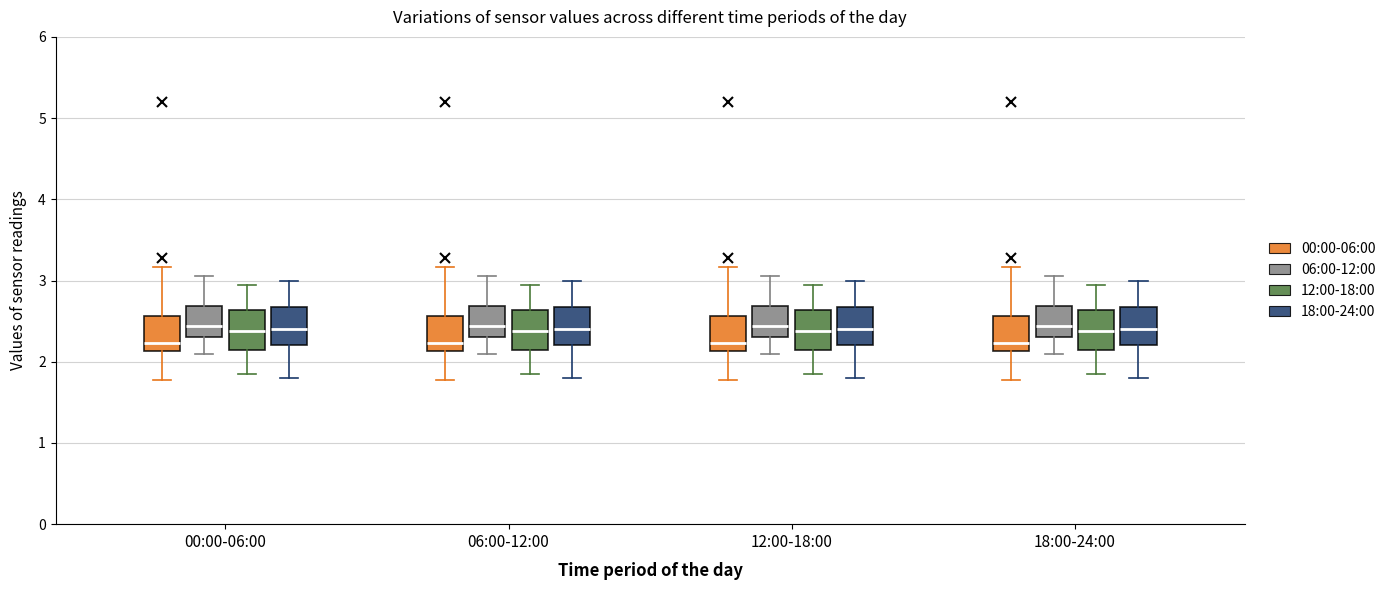

Reading left to right, read every box against the y-axis: the position of its median line, the range the box covers, and the ends of its whiskers. The values are not printed on the chart, so give them approximately, as read against the axis.

00:00-06:00 (00:00-06:00): median 2.2, box 2.1 to 2.6, whiskers 1.8 to 3.2
00:00-06:00 (06:00-12:00): median 2.4, box 2.3 to 2.7, whiskers 2.1 to 3.1
00:00-06:00 (12:00-18:00): median 2.4, box 2.2 to 2.6, whiskers 1.9 to 3.0
00:00-06:00 (18:00-24:00): median 2.4, box 2.2 to 2.7, whiskers 1.8 to 3.0
06:00-12:00 (00:00-06:00): median 2.2, box 2.1 to 2.6, whiskers 1.8 to 3.2
06:00-12:00 (06:00-12:00): median 2.4, box 2.3 to 2.7, whiskers 2.1 to 3.1
06:00-12:00 (12:00-18:00): median 2.4, box 2.2 to 2.6, whiskers 1.9 to 3.0
06:00-12:00 (18:00-24:00): median 2.4, box 2.2 to 2.7, whiskers 1.8 to 3.0
12:00-18:00 (00:00-06:00): median 2.2, box 2.1 to 2.6, whiskers 1.8 to 3.2
12:00-18:00 (06:00-12:00): median 2.4, box 2.3 to 2.7, whiskers 2.1 to 3.1
12:00-18:00 (12:00-18:00): median 2.4, box 2.2 to 2.6, whiskers 1.9 to 3.0
12:00-18:00 (18:00-24:00): median 2.4, box 2.2 to 2.7, whiskers 1.8 to 3.0
18:00-24:00 (00:00-06:00): median 2.2, box 2.1 to 2.6, whiskers 1.8 to 3.2
18:00-24:00 (06:00-12:00): median 2.4, box 2.3 to 2.7, whiskers 2.1 to 3.1
18:00-24:00 (12:00-18:00): median 2.4, box 2.2 to 2.6, whiskers 1.9 to 3.0
18:00-24:00 (18:00-24:00): median 2.4, box 2.2 to 2.7, whiskers 1.8 to 3.0